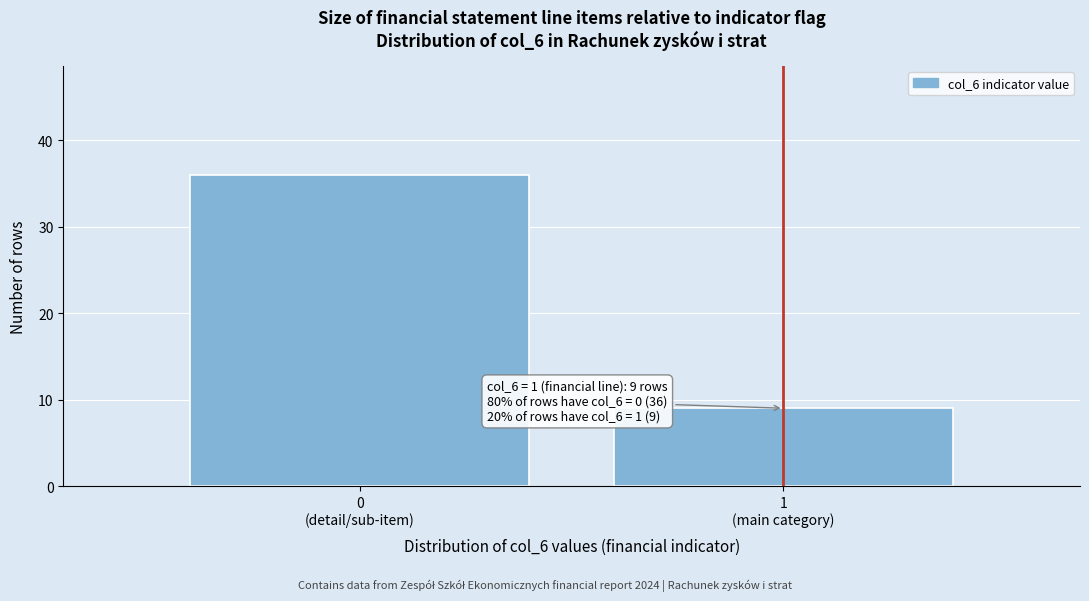

Reading left to right, transcribe all the data shown in this chart.

36	9